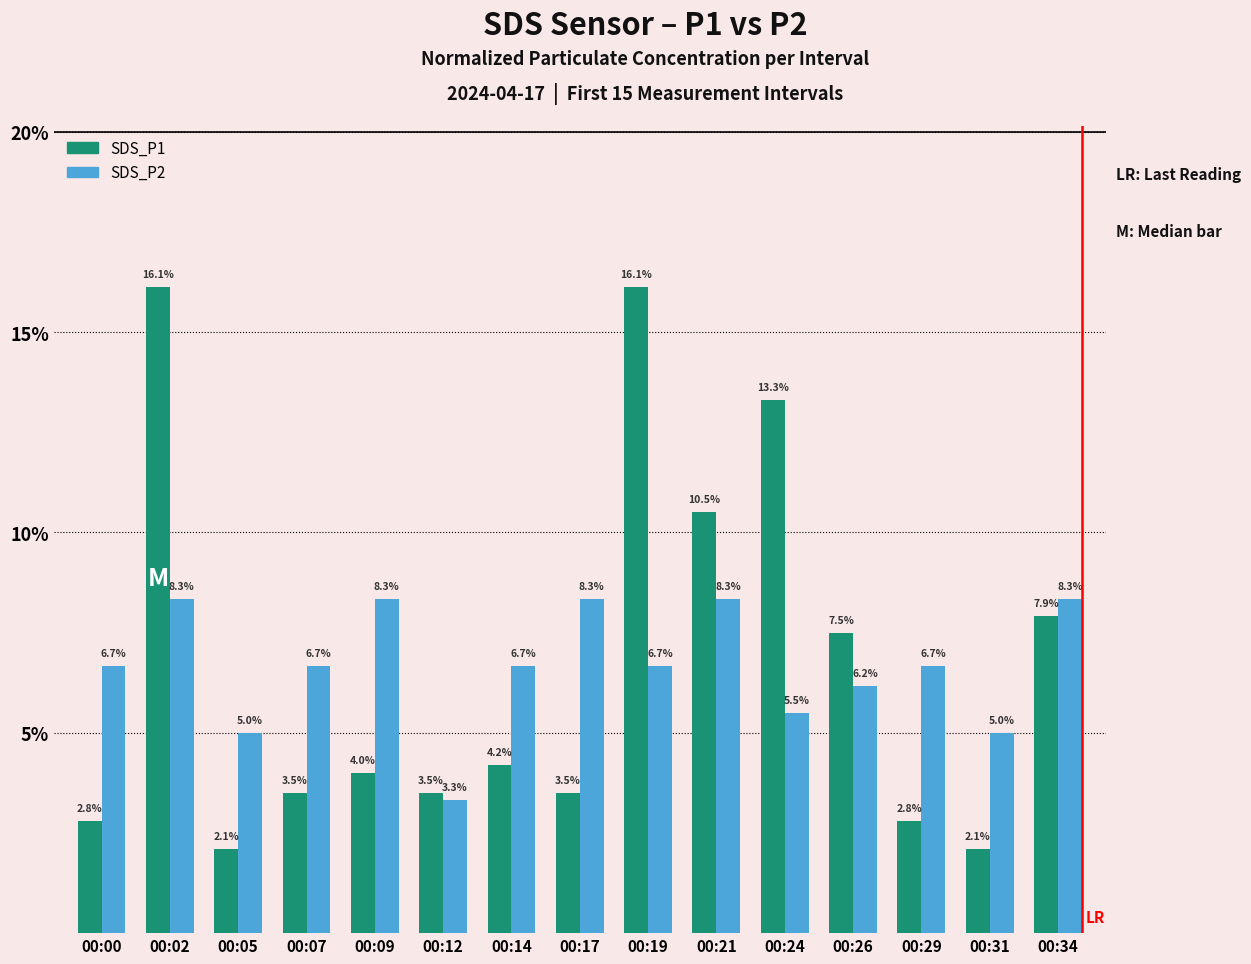

What are all the series names shown in the legend?

SDS_P1, SDS_P2